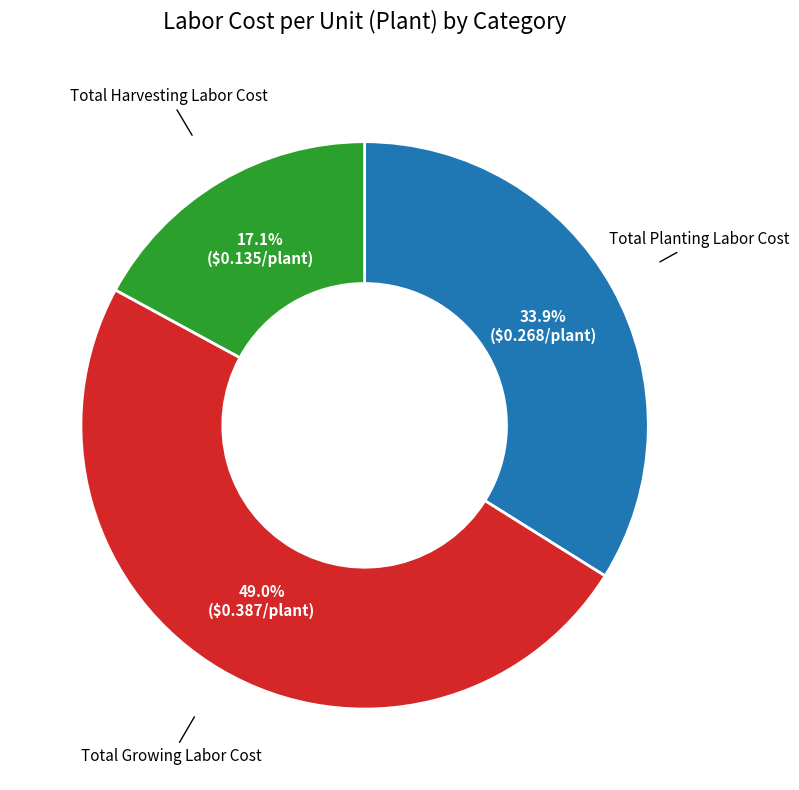

Does any single category account for the majority?

No